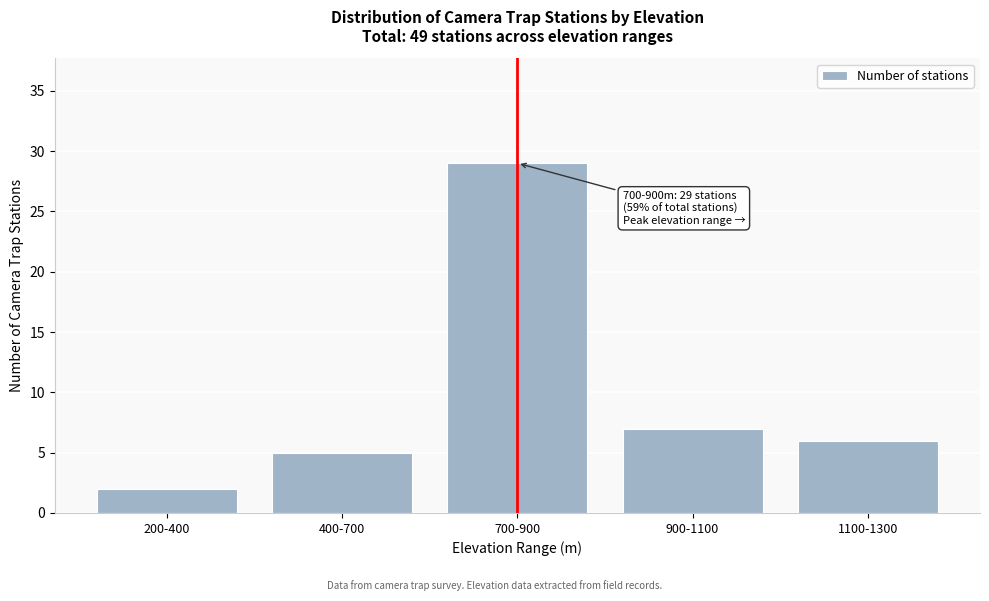

Reading left to right, what are all the values shown in this chart?

2	5	29	7	6